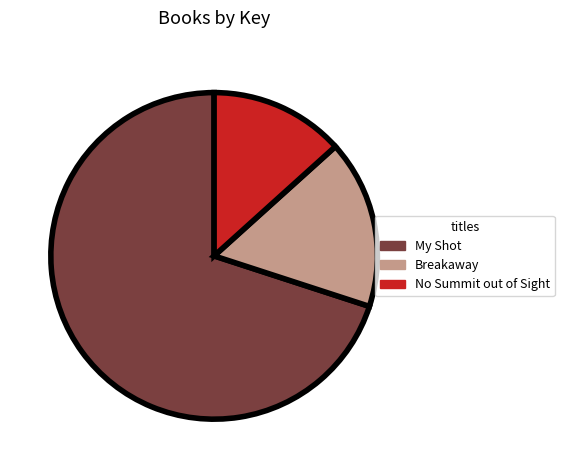

Which category has the smallest portion of the pie?

No Summit out of Sight